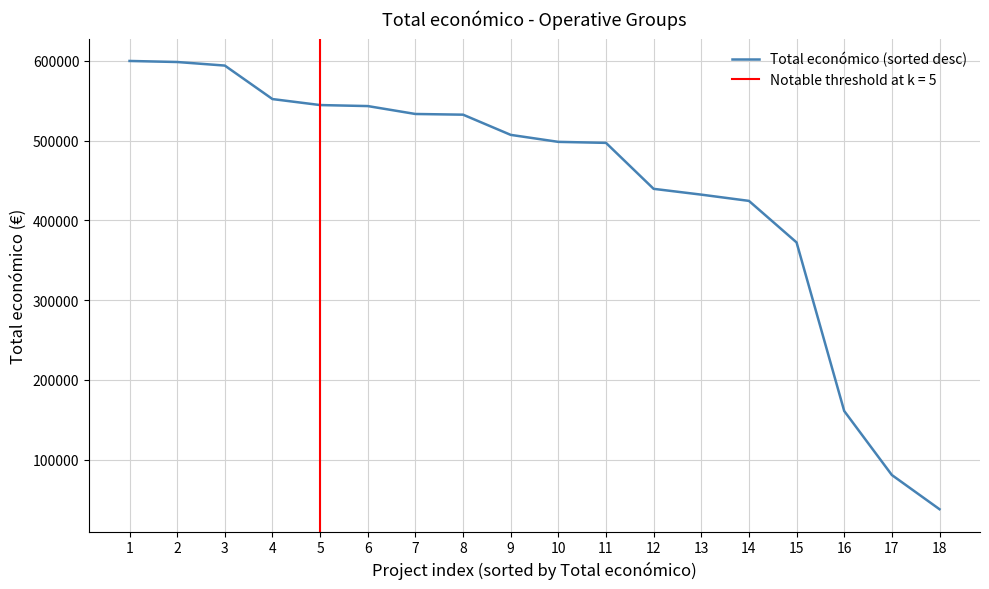

What is the sum of the values at 7 and 8?

1066028